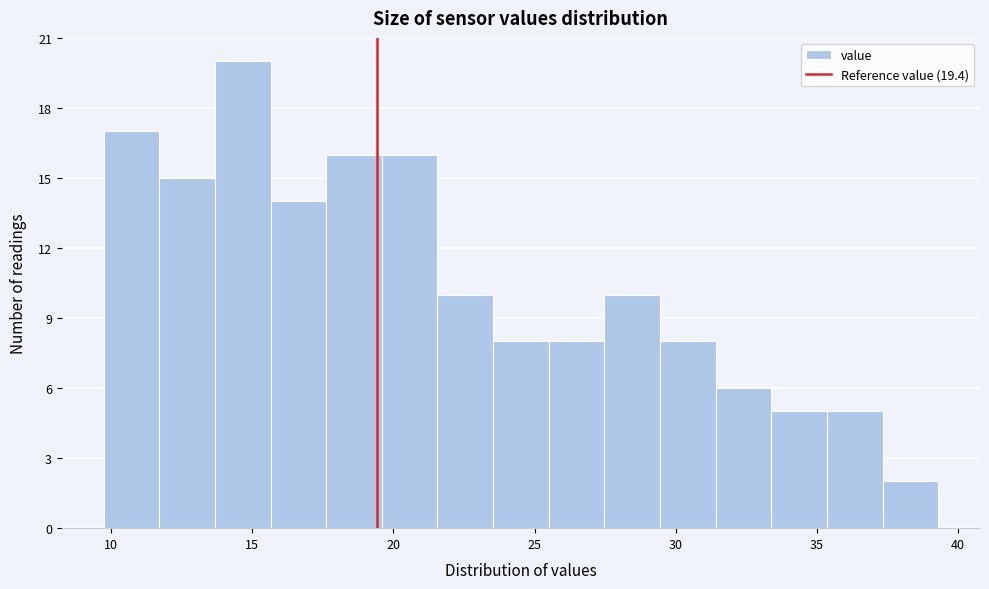

Read against the x-axis, roughly where is the centre of the tallest bar?

14.5